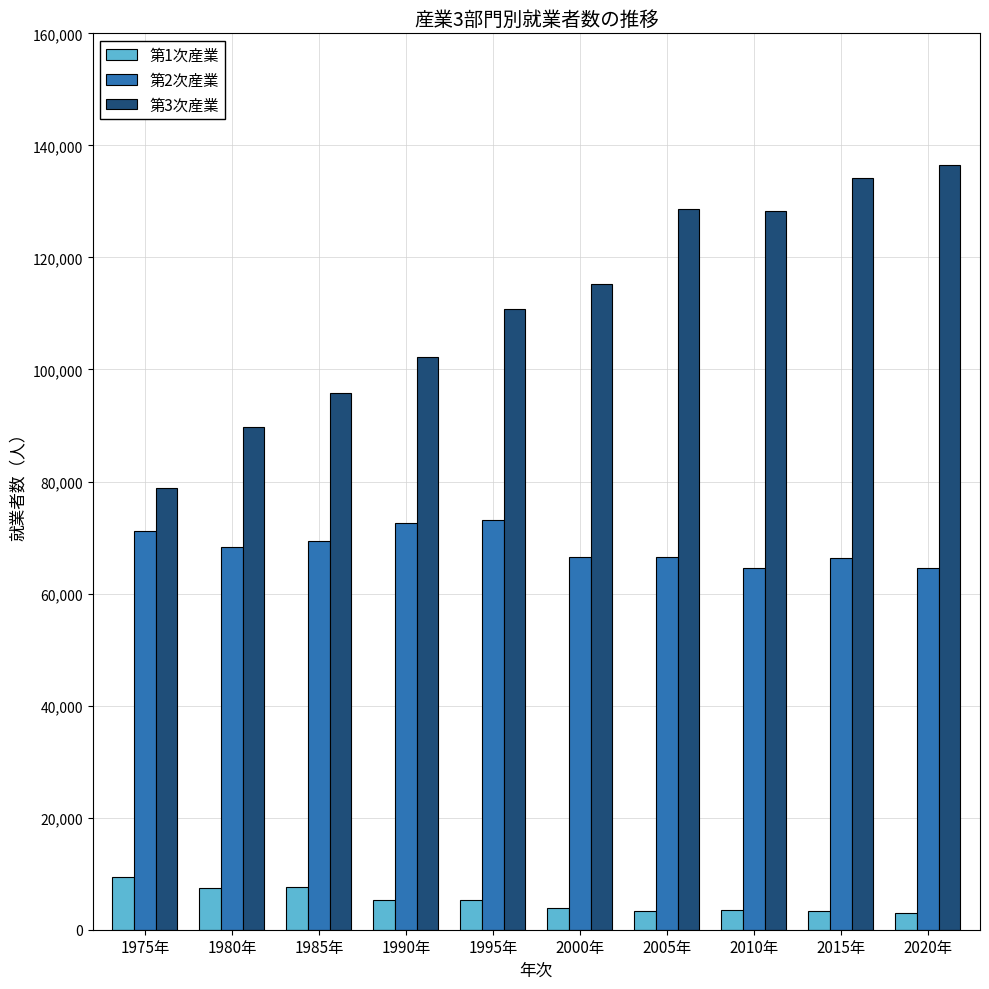

What is the difference between the maximum and minimum values in the 第3次産業 series?

57570